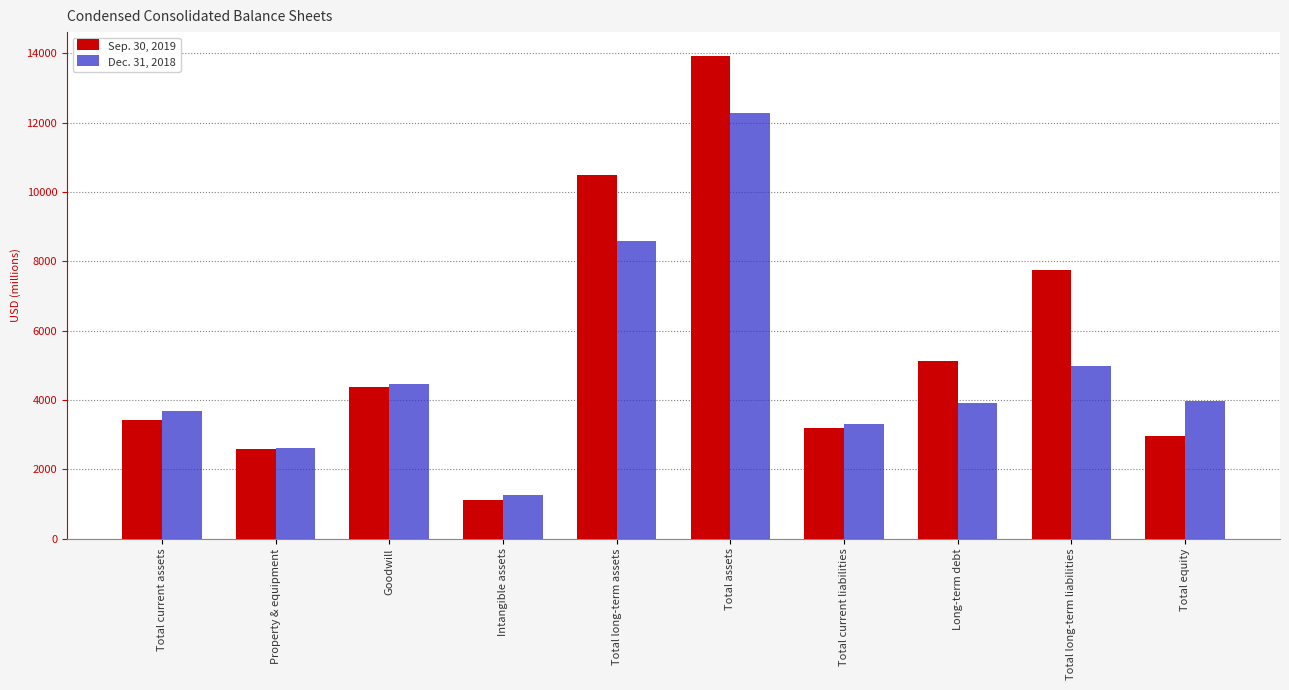

At which label is Sep. 30, 2019 closest to 7515?

Total long-term liabilities